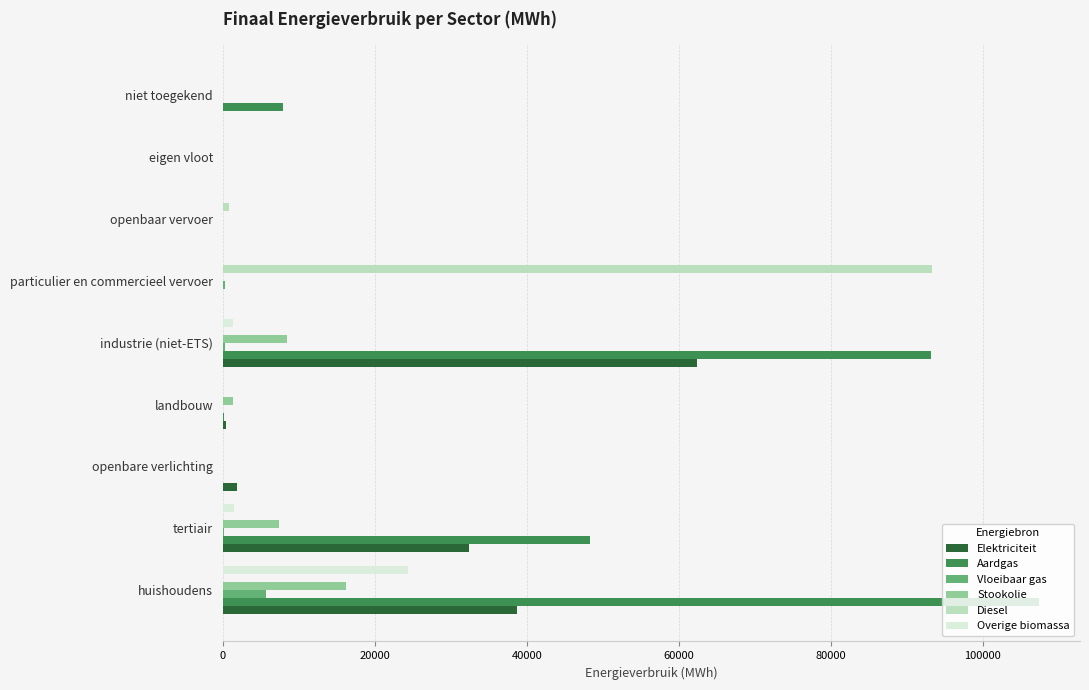

What is the maximum value for Diesel?

93327.8